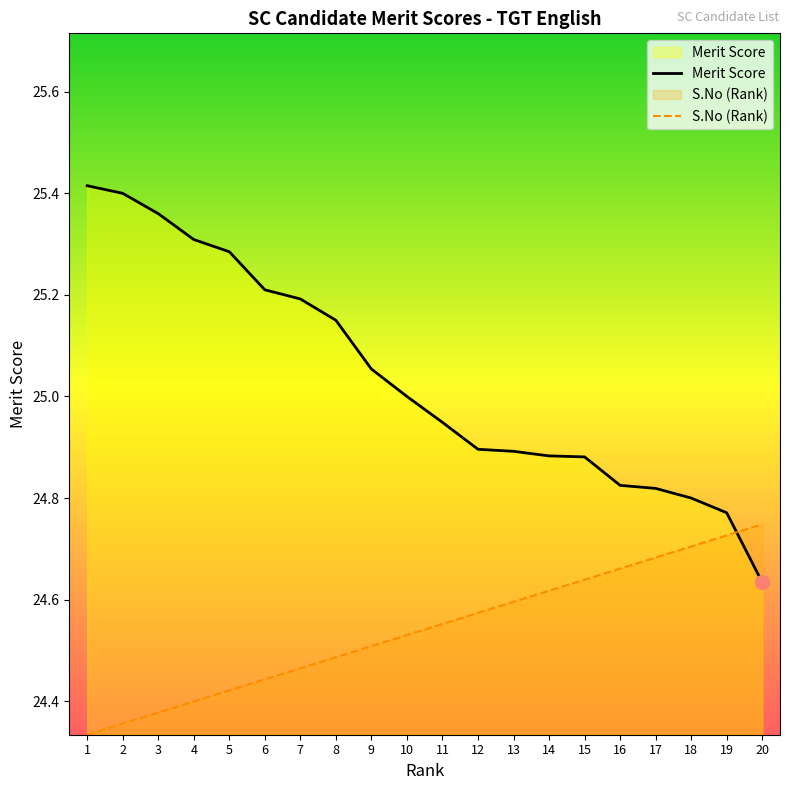

True or false: Merit Score has more than 0 points higher than both neighbors.

False